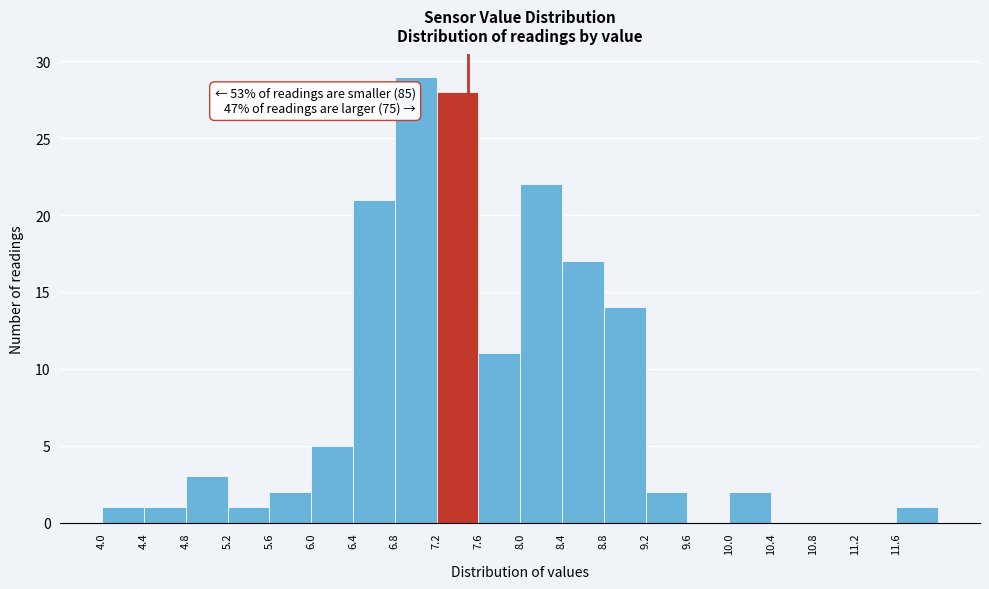

Over which range of the x-axis is the bar tallest?

6.8 to 7.2